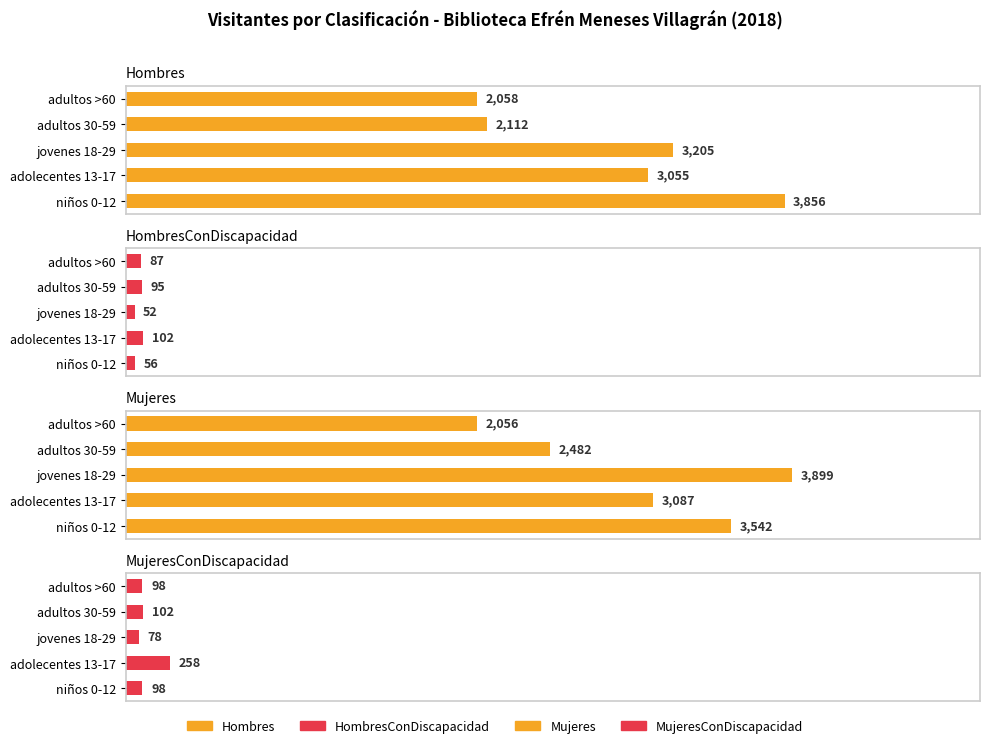

Rank the series at niños 0-12 from highest to lowest value.

Hombres, Mujeres, MujeresConDiscapacidad, HombresConDiscapacidad